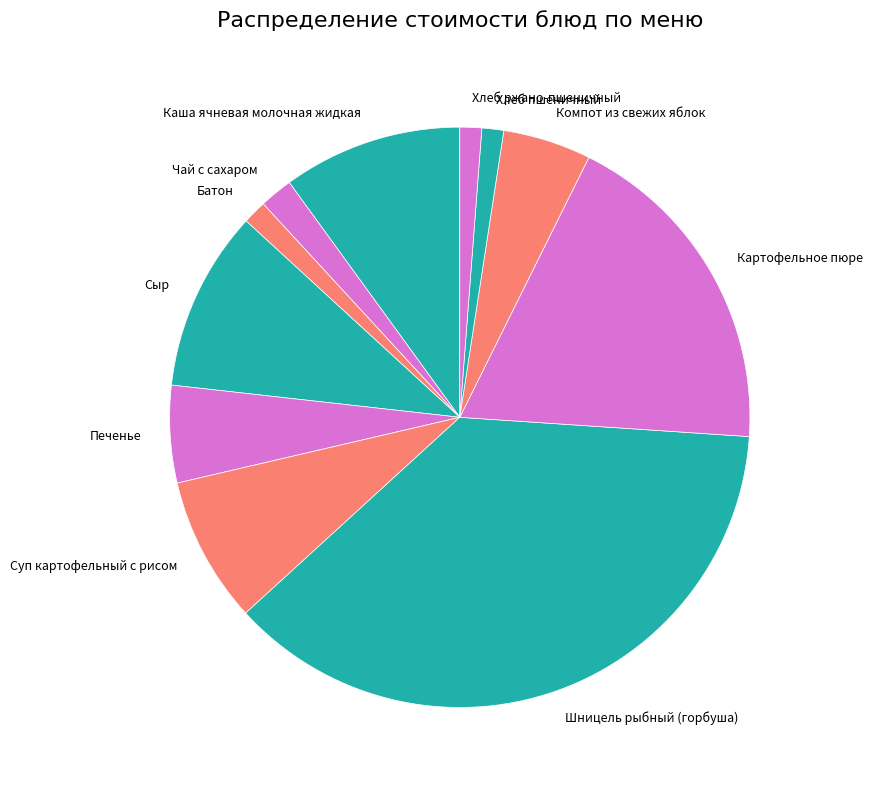

Between Чай с сахаром and Сыр, which is larger?

Сыр